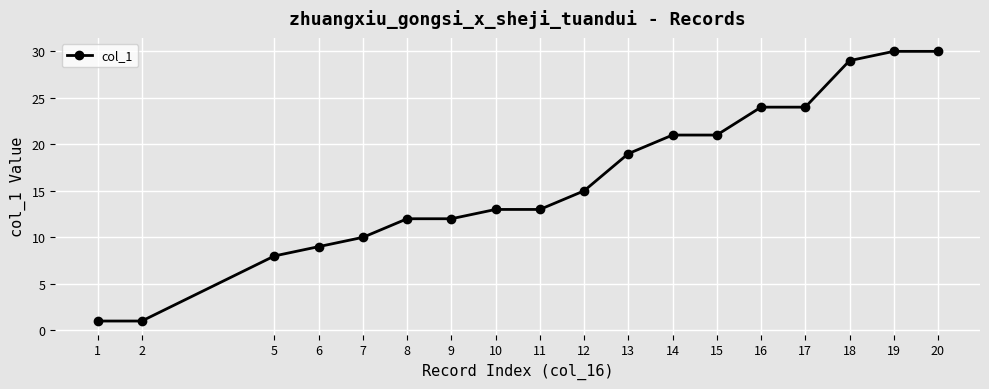

What is the change in value from 9 to 16?

+12